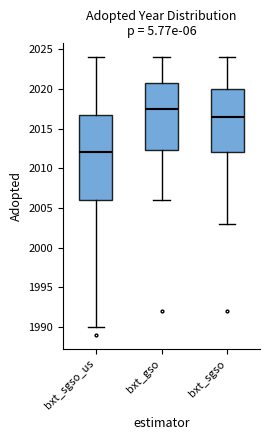

Reading left to right, read every box against the y-axis: the position of its median line, the range the box covers, and the ends of its whiskers. The values are not printed on the chart, so give them approximately, as read against the axis.

bxt_sgso_us: median 2012.0, box 2006.0 to 2017.0, whiskers 1990.0 to 2024.0
bxt_gso: median 2017.5, box 2012.5 to 2021.0, whiskers 2006.0 to 2024.0
bxt_sgso: median 2016.5, box 2012.0 to 2020.0, whiskers 2003.0 to 2024.0